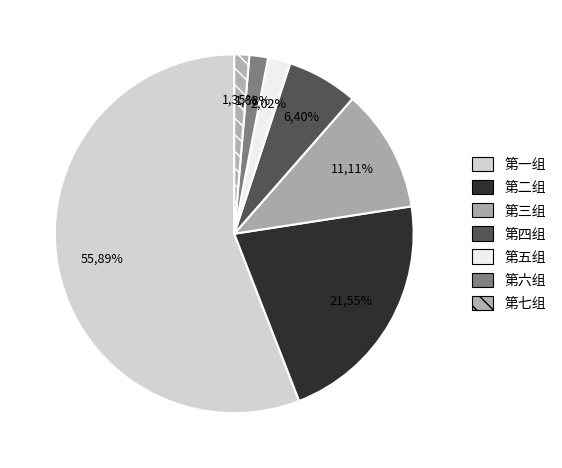

What percentage is the 第七组 slice, to the nearest percent?

1%